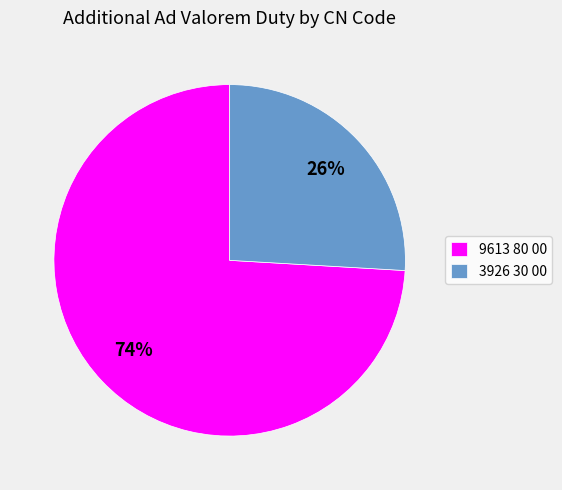

Is it true that 9613 80 00 is 74% of the pie?

True